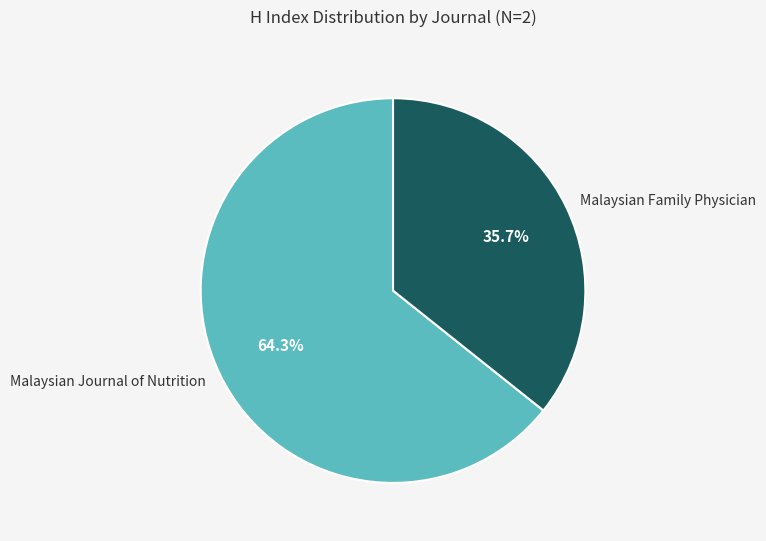

Do Malaysian Journal of Nutrition and Malaysian Family Physician together represent more than half of the pie?

Yes